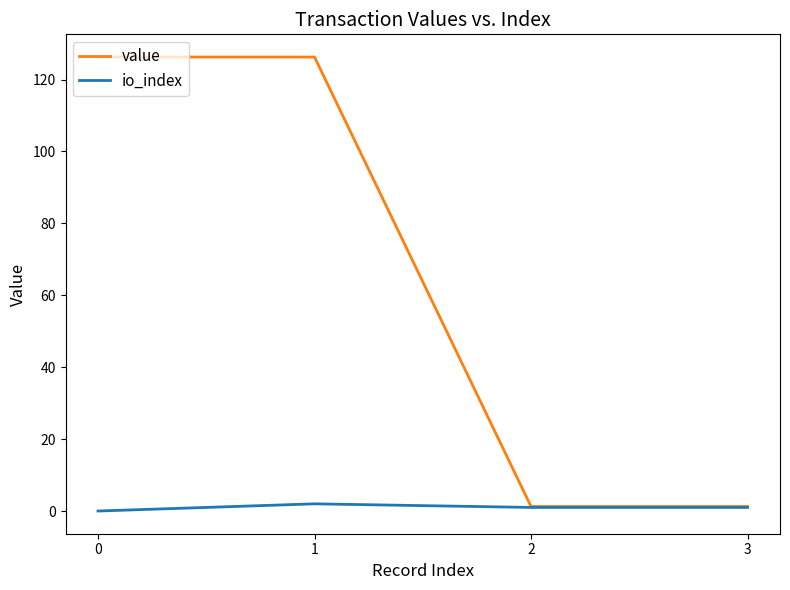

The io_index series shows 1.0 at 3. True or false?

True